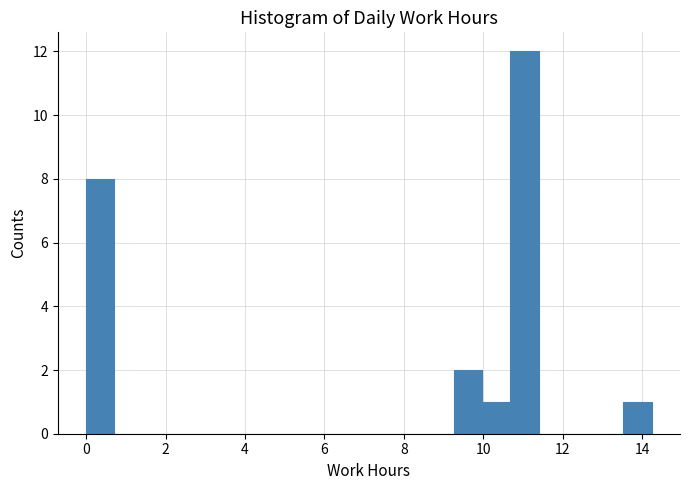

Around what value on the x-axis is the tallest bar? Give the approximate position of its centre, as read against the axis.

11.0